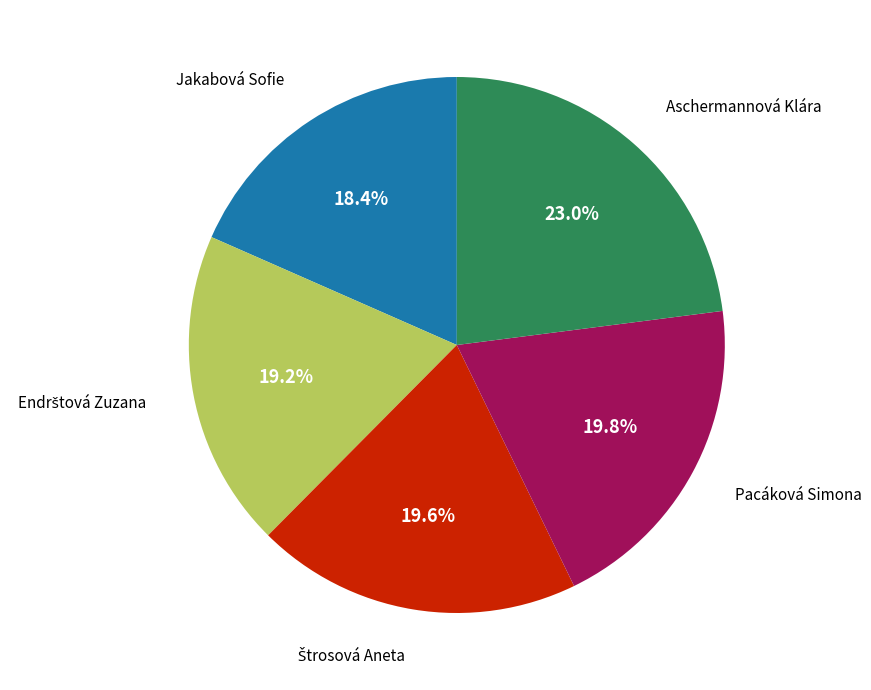

Does any single category account for the majority?

No